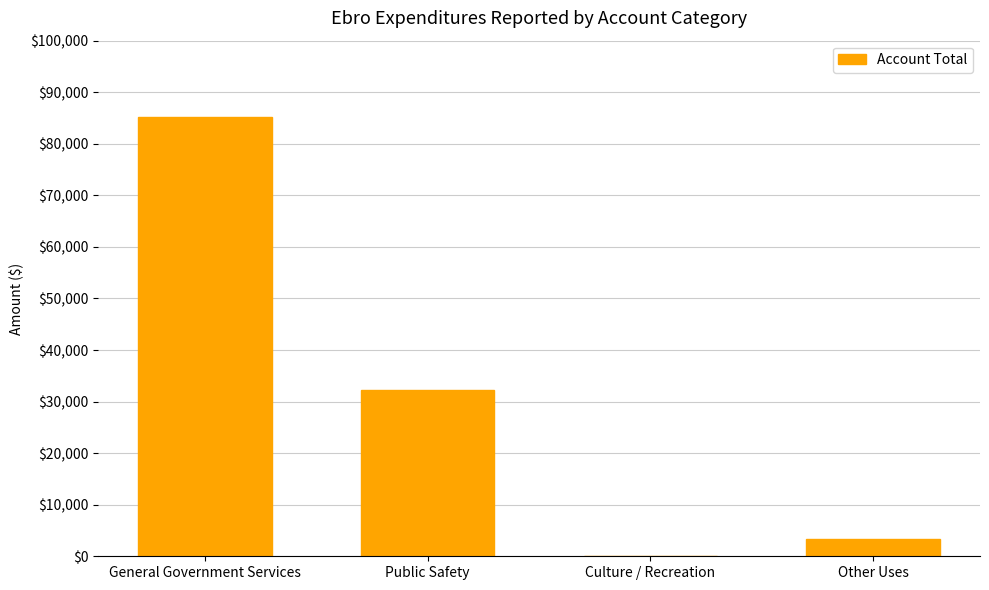

What is the maximum value shown in the chart?

85130